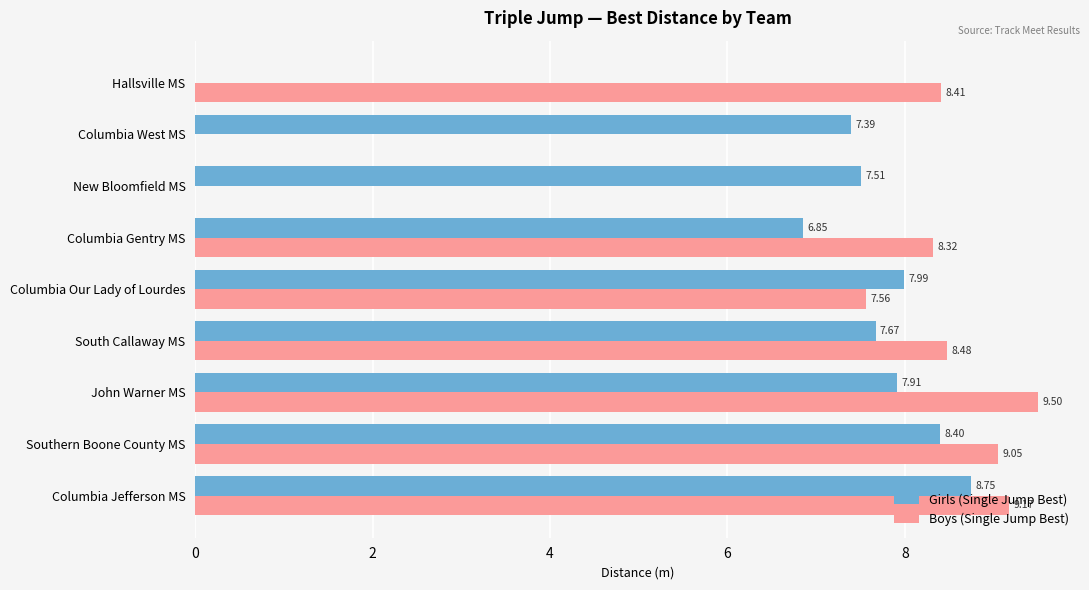

Between Southern Boone County MS and Columbia Our Lady of Lourdes, which series saw the biggest shift?

Boys (Single Jump Best)